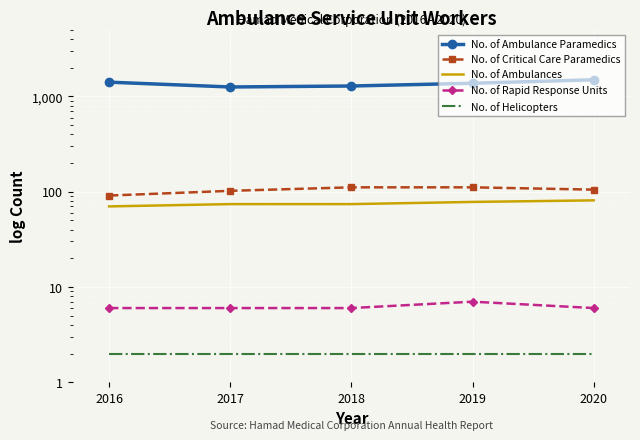

What is the greatest value displayed?

1493